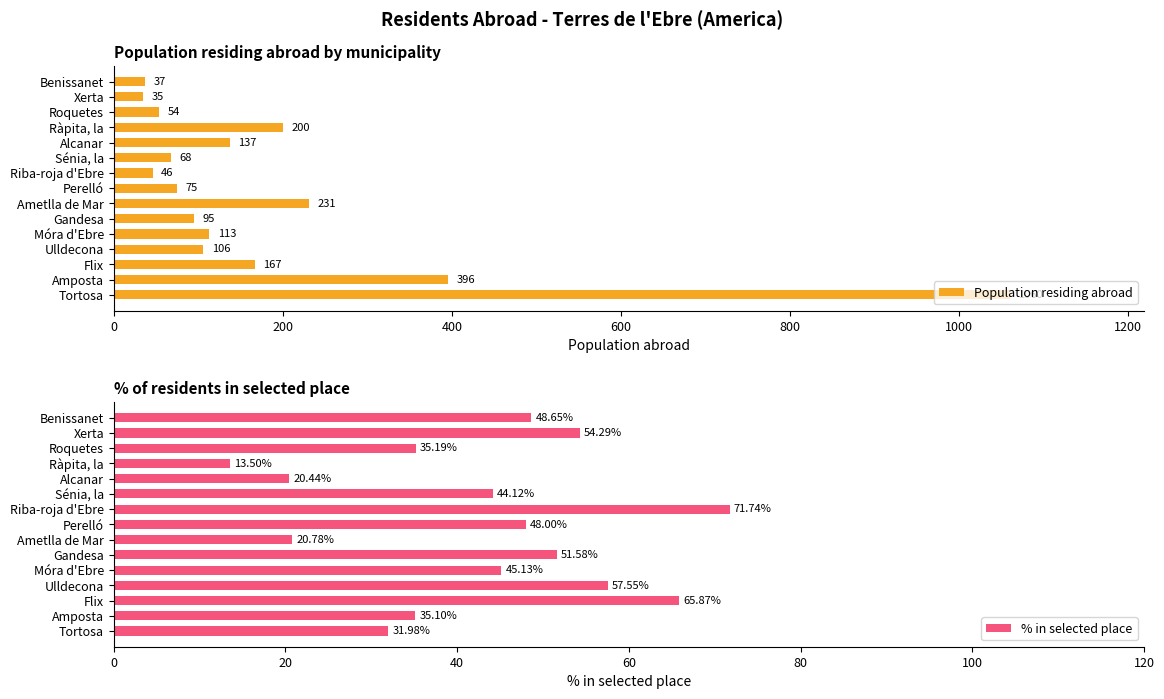

Reading left to right, extract all data points from this chart.

Population residing abroad: 1060.0	396.0	167.0	106.0	113.0	95.0	231.0	75.0	46.0	68.0	137.0	200.0	54.0	35.0	37.0
% in selected place: 32.0	35.1	65.9	57.5	45.1	51.6	20.8	48.0	71.7	44.1	20.4	13.5	35.2	54.3	48.6